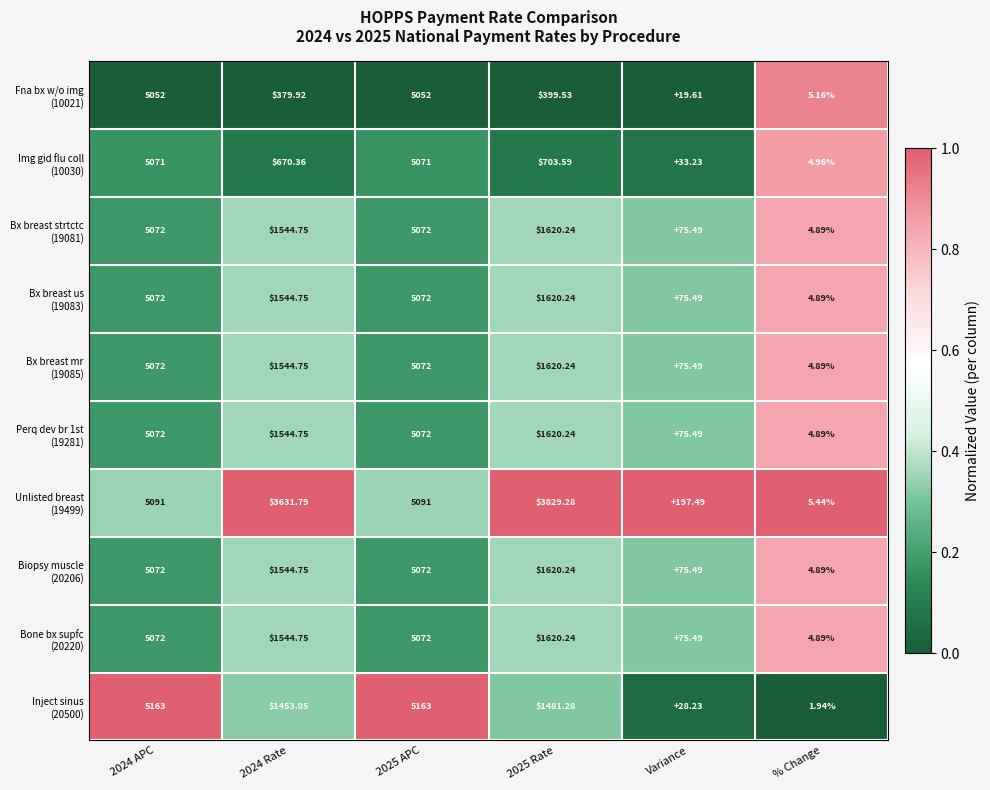

How many distinct data groups are displayed?

10